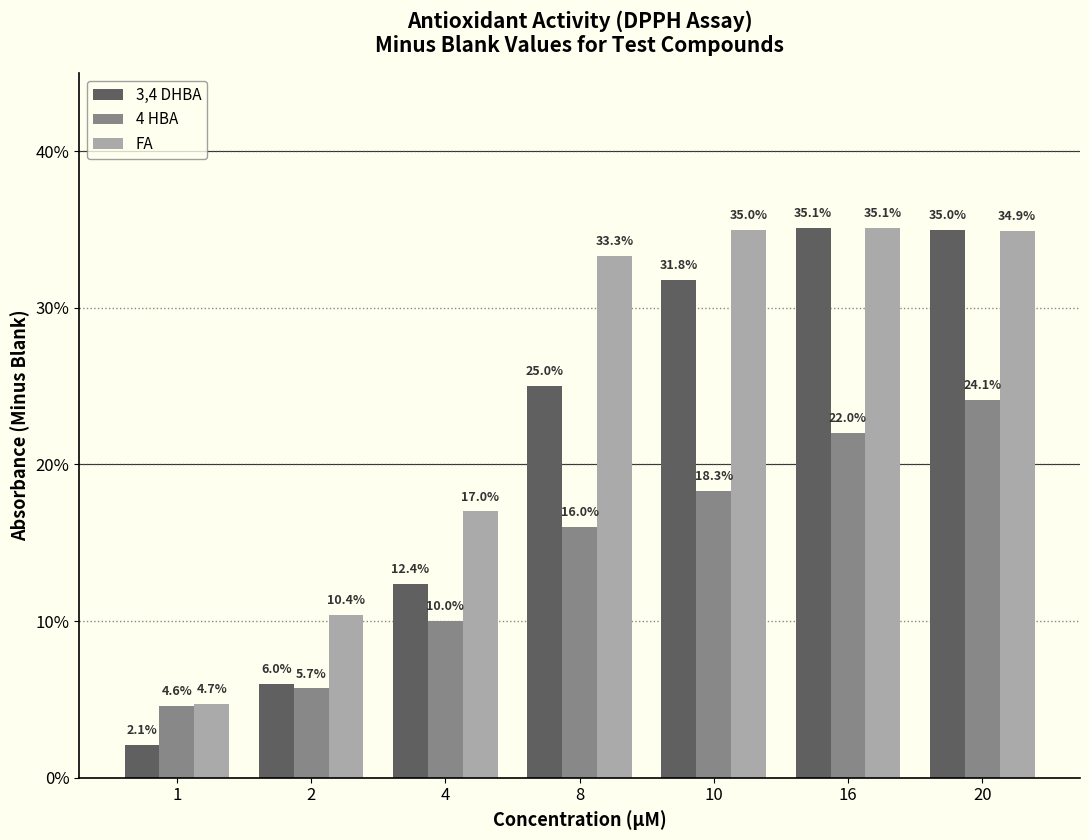

Does the chart contain any negative values?

No